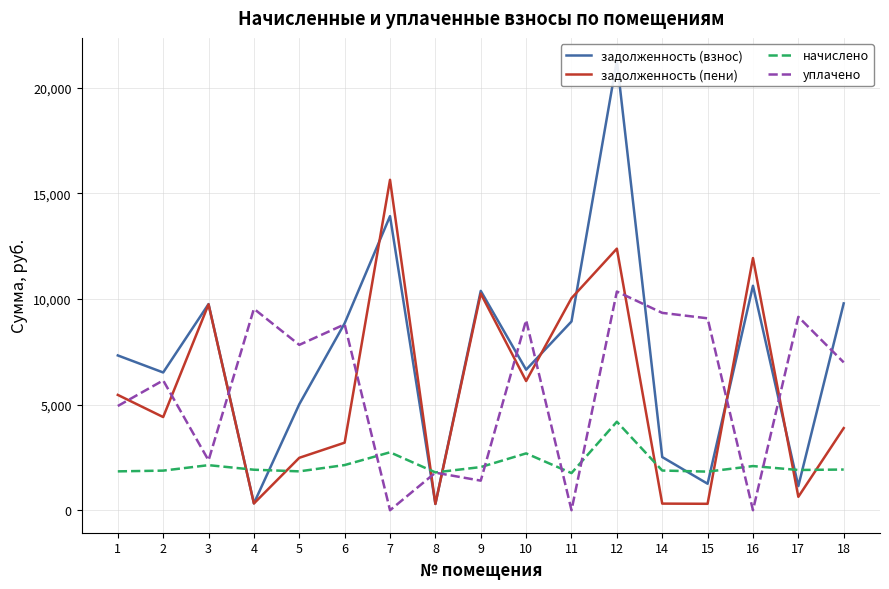

Rank the series at 18 from lowest to highest value.

начислено, задолженность (пени), уплачено, задолженность (взнос)